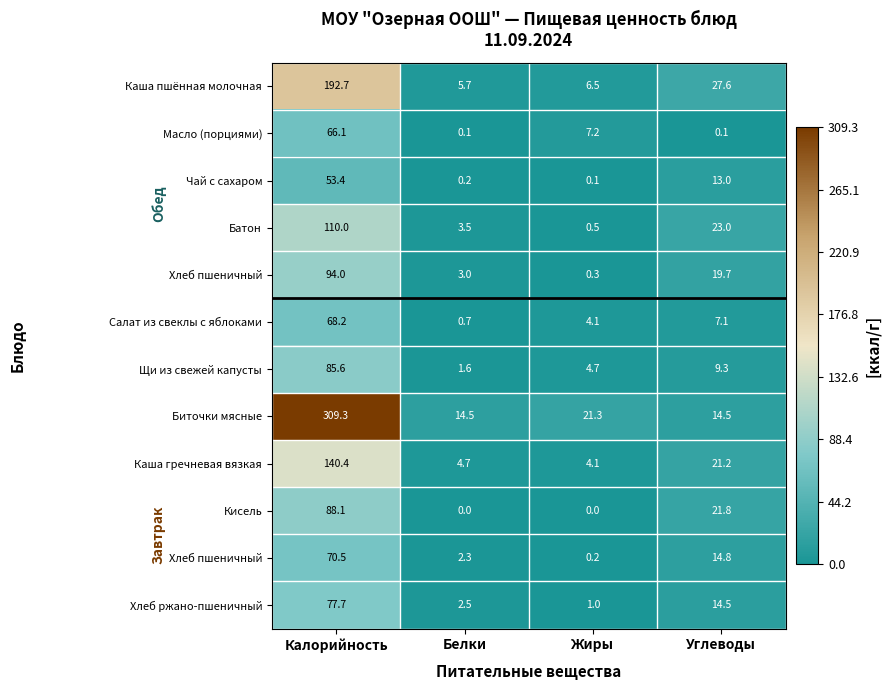

What is the total value across all series at Белки?

38.8